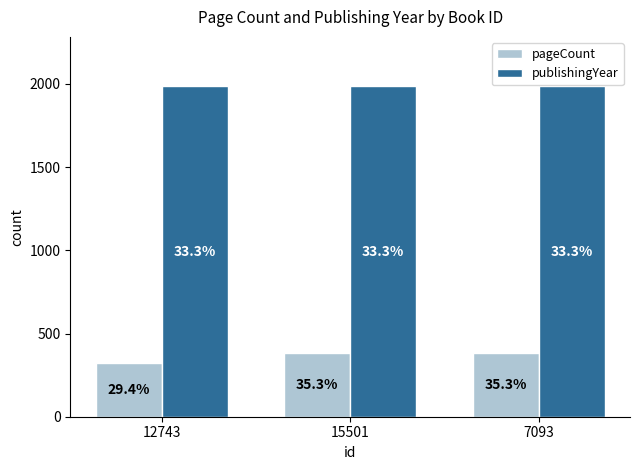

How many groups of bars are there?

3